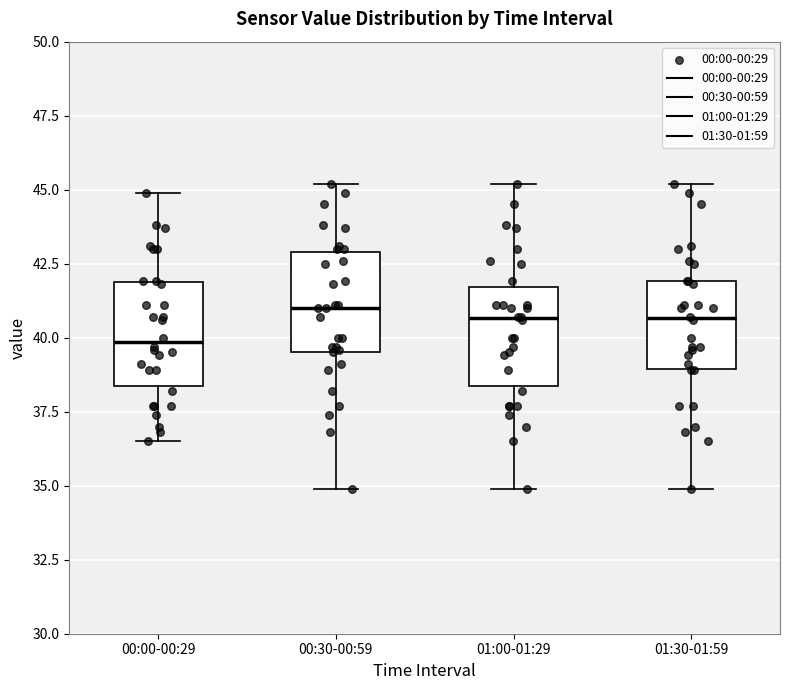

Reading left to right, transcribe this box plot: for each box, give where its median line is, the range the box spans, and where its two whiskers end, as read against the y-axis. The values are not printed on the chart, so give them approximately, as read against the axis.

00:00-00:29: median 40.0, box 38.5 to 42.0, whiskers 36.5 to 45.0
00:30-00:59: median 41.0, box 39.5 to 43.0, whiskers 35.0 to 45.0
01:00-01:29: median 40.5, box 38.5 to 41.5, whiskers 35.0 to 45.0
01:30-01:59: median 40.5, box 39.0 to 42.0, whiskers 35.0 to 45.0